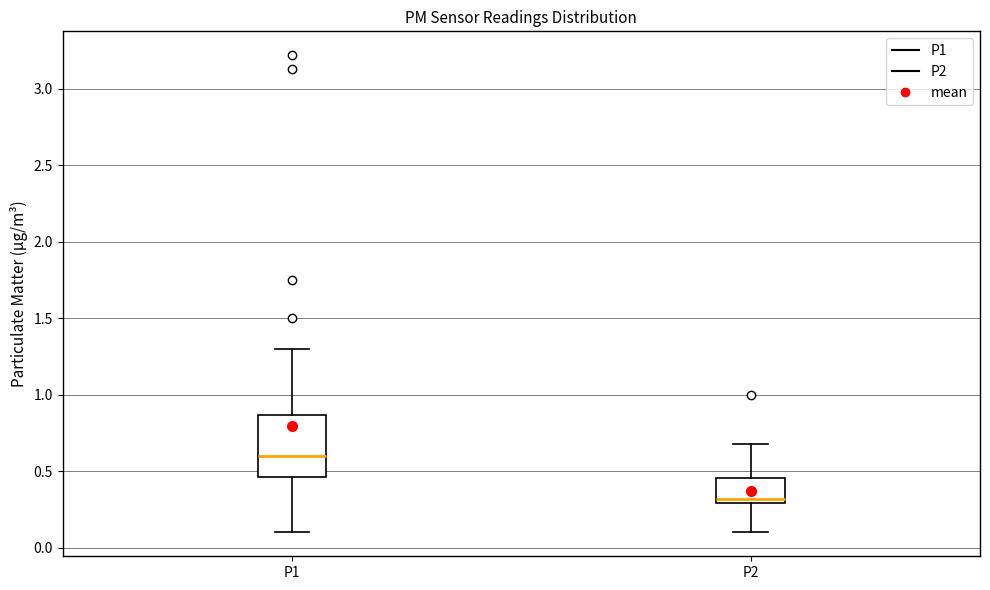

Which box is the tallest, from its lower edge to its upper edge?

P1